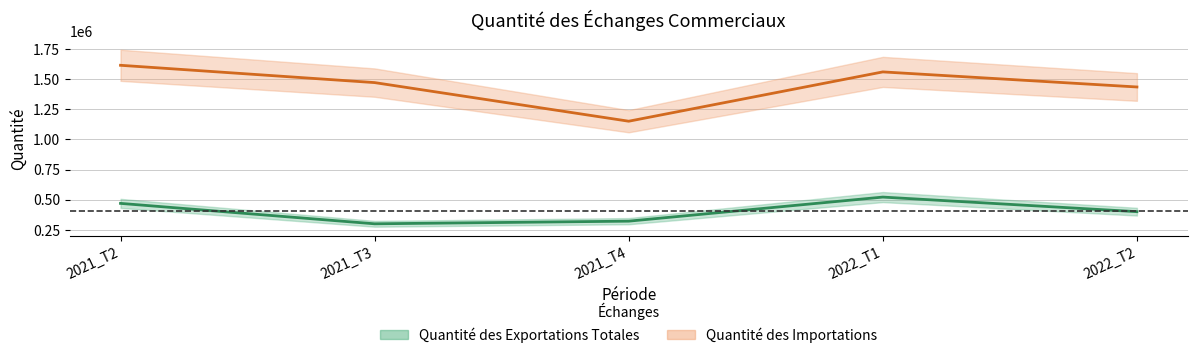

List the series in order of their overall mean, lowest first.

Quantité des Exportations Totales, Quantité des Importations